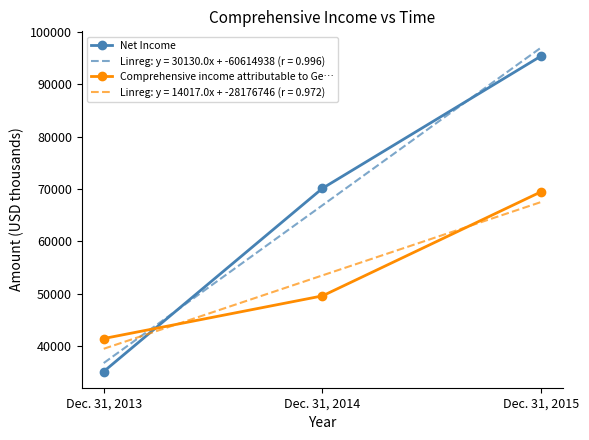

Which series has the largest range (max minus min)?

Linreg: y = 30130.0x + -60614938 (r = 0.996)